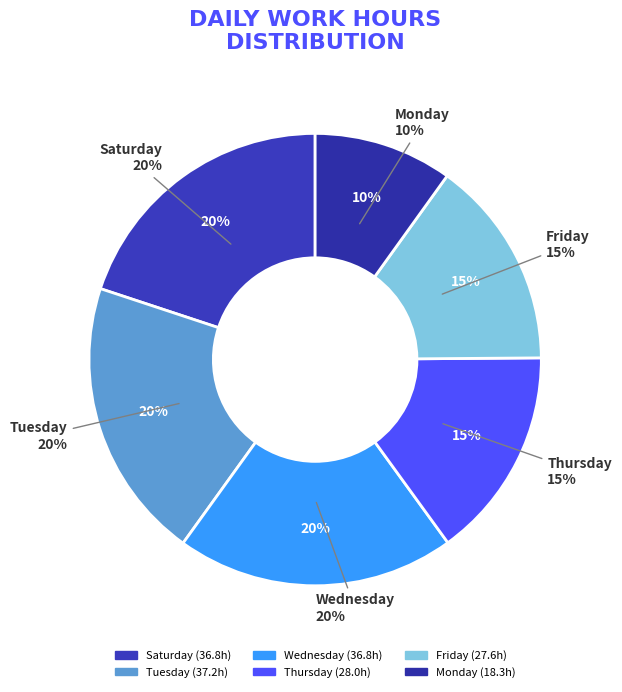

What is the change in value from 26-Sat to 6-Tue?

+0.4